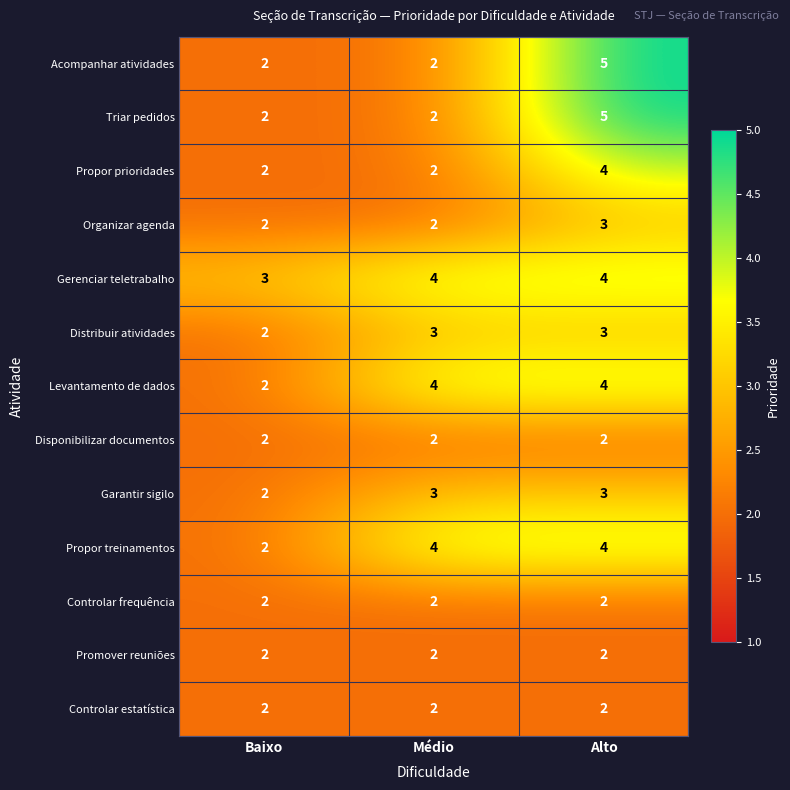

Count the Levantamento de dados values in the range 2 to 4.

3